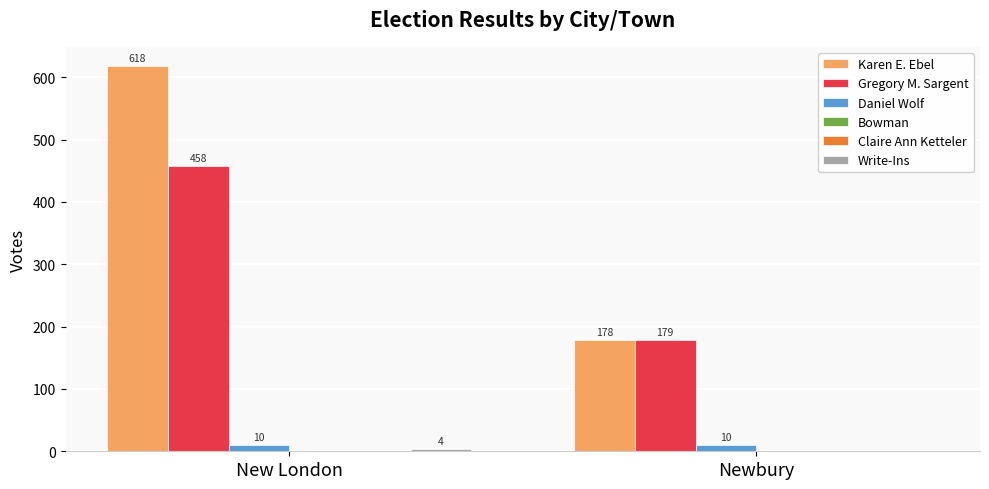

What are all the series names shown in the legend?

Karen E. Ebel, Gregory M. Sargent, Daniel Wolf, Bowman, Claire Ann Ketteler, Write-Ins